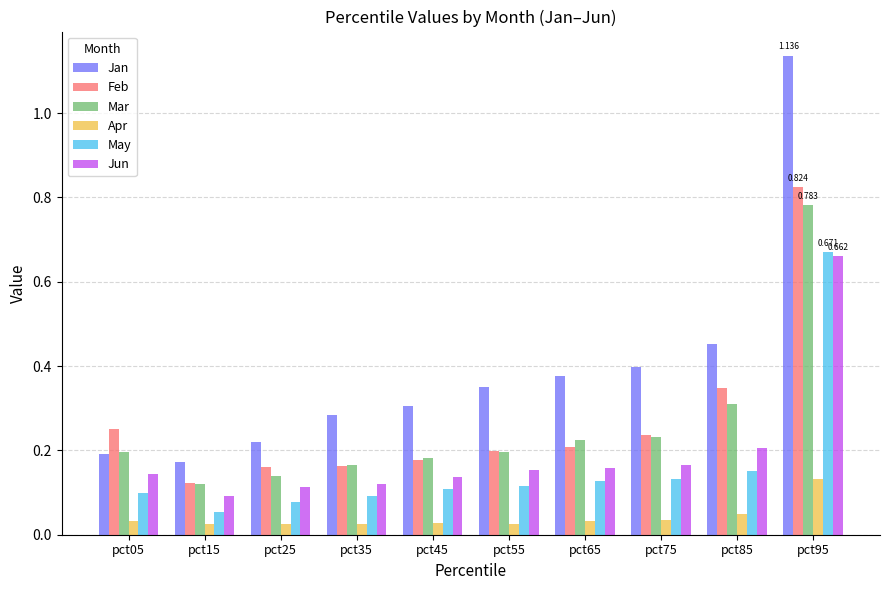

Which series changed the most between pct65 and pct95?

Jan